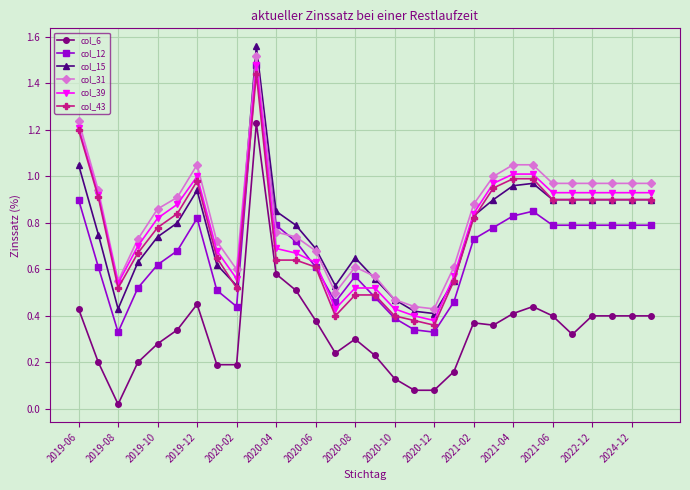

True or false: col_31 has more than 2 points higher than both neighbors.

True